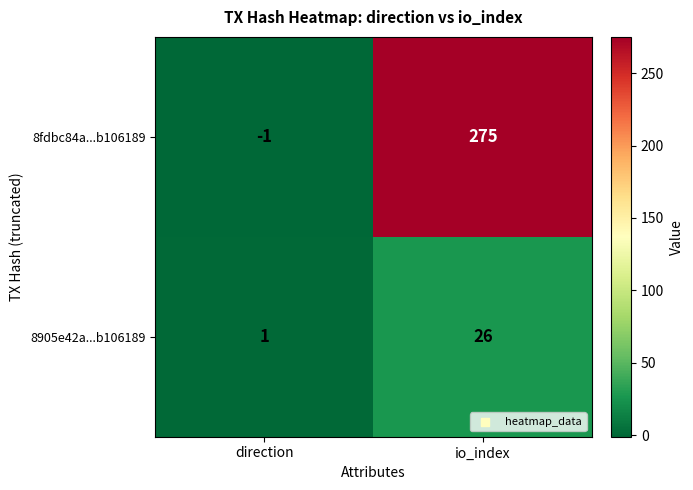

What is the sum of the 8905e42a...b106189 values at direction and io_index?

27